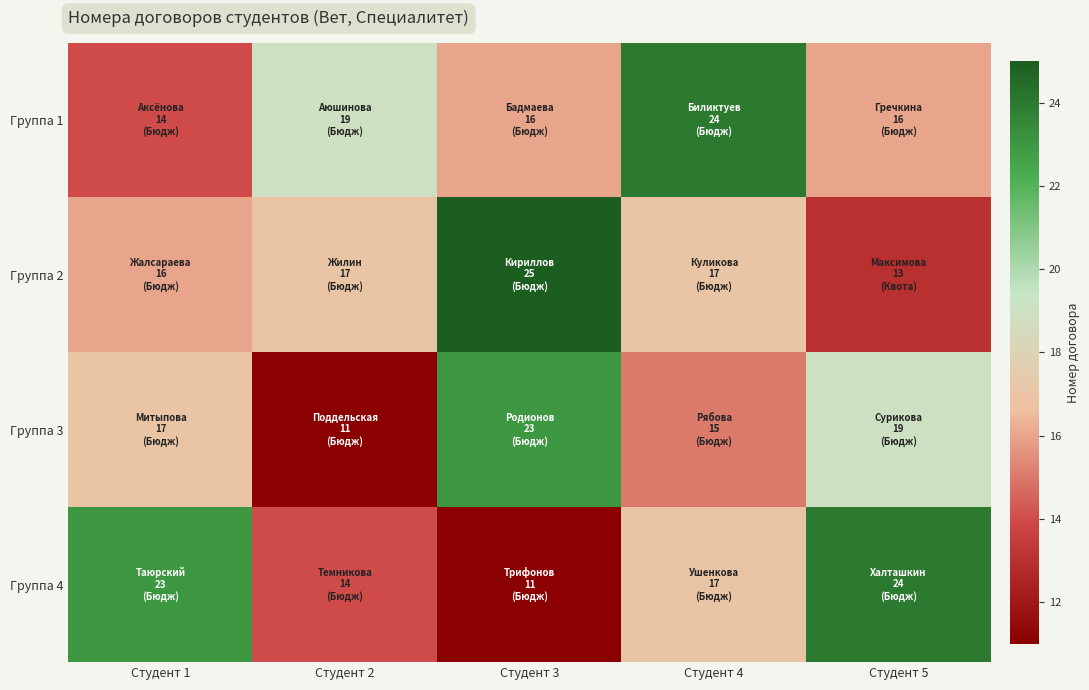

Which label corresponds to the largest value in the chart?

Студент 3